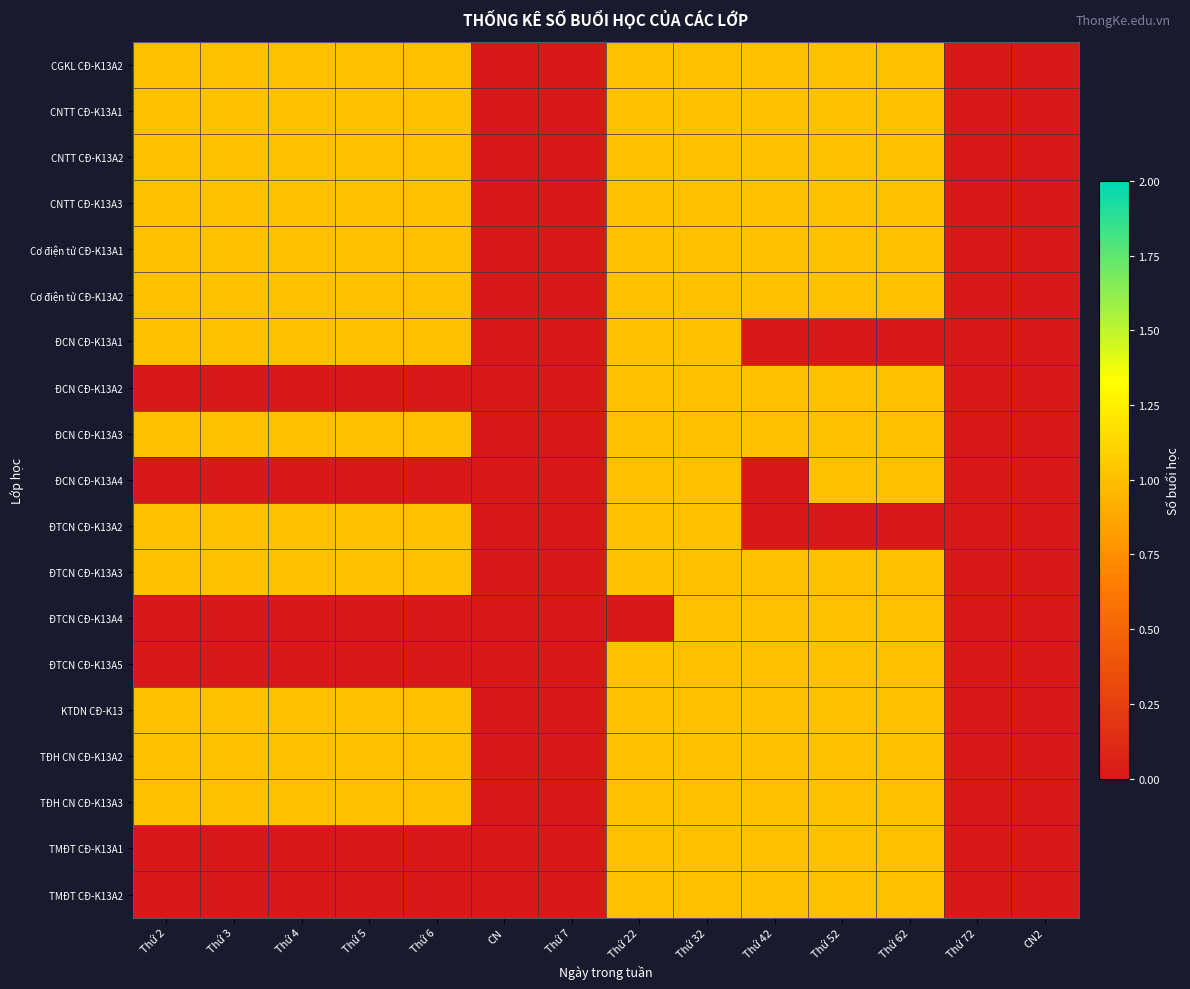

Which series has the largest range (max minus min)?

CGKL CĐ-K13A2